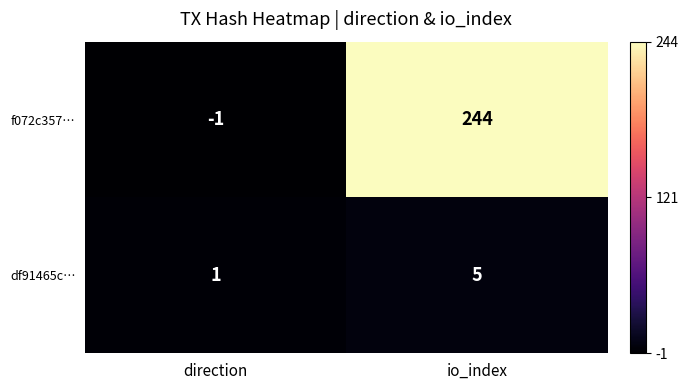

At how many categories does at least one series exceed 12?

1